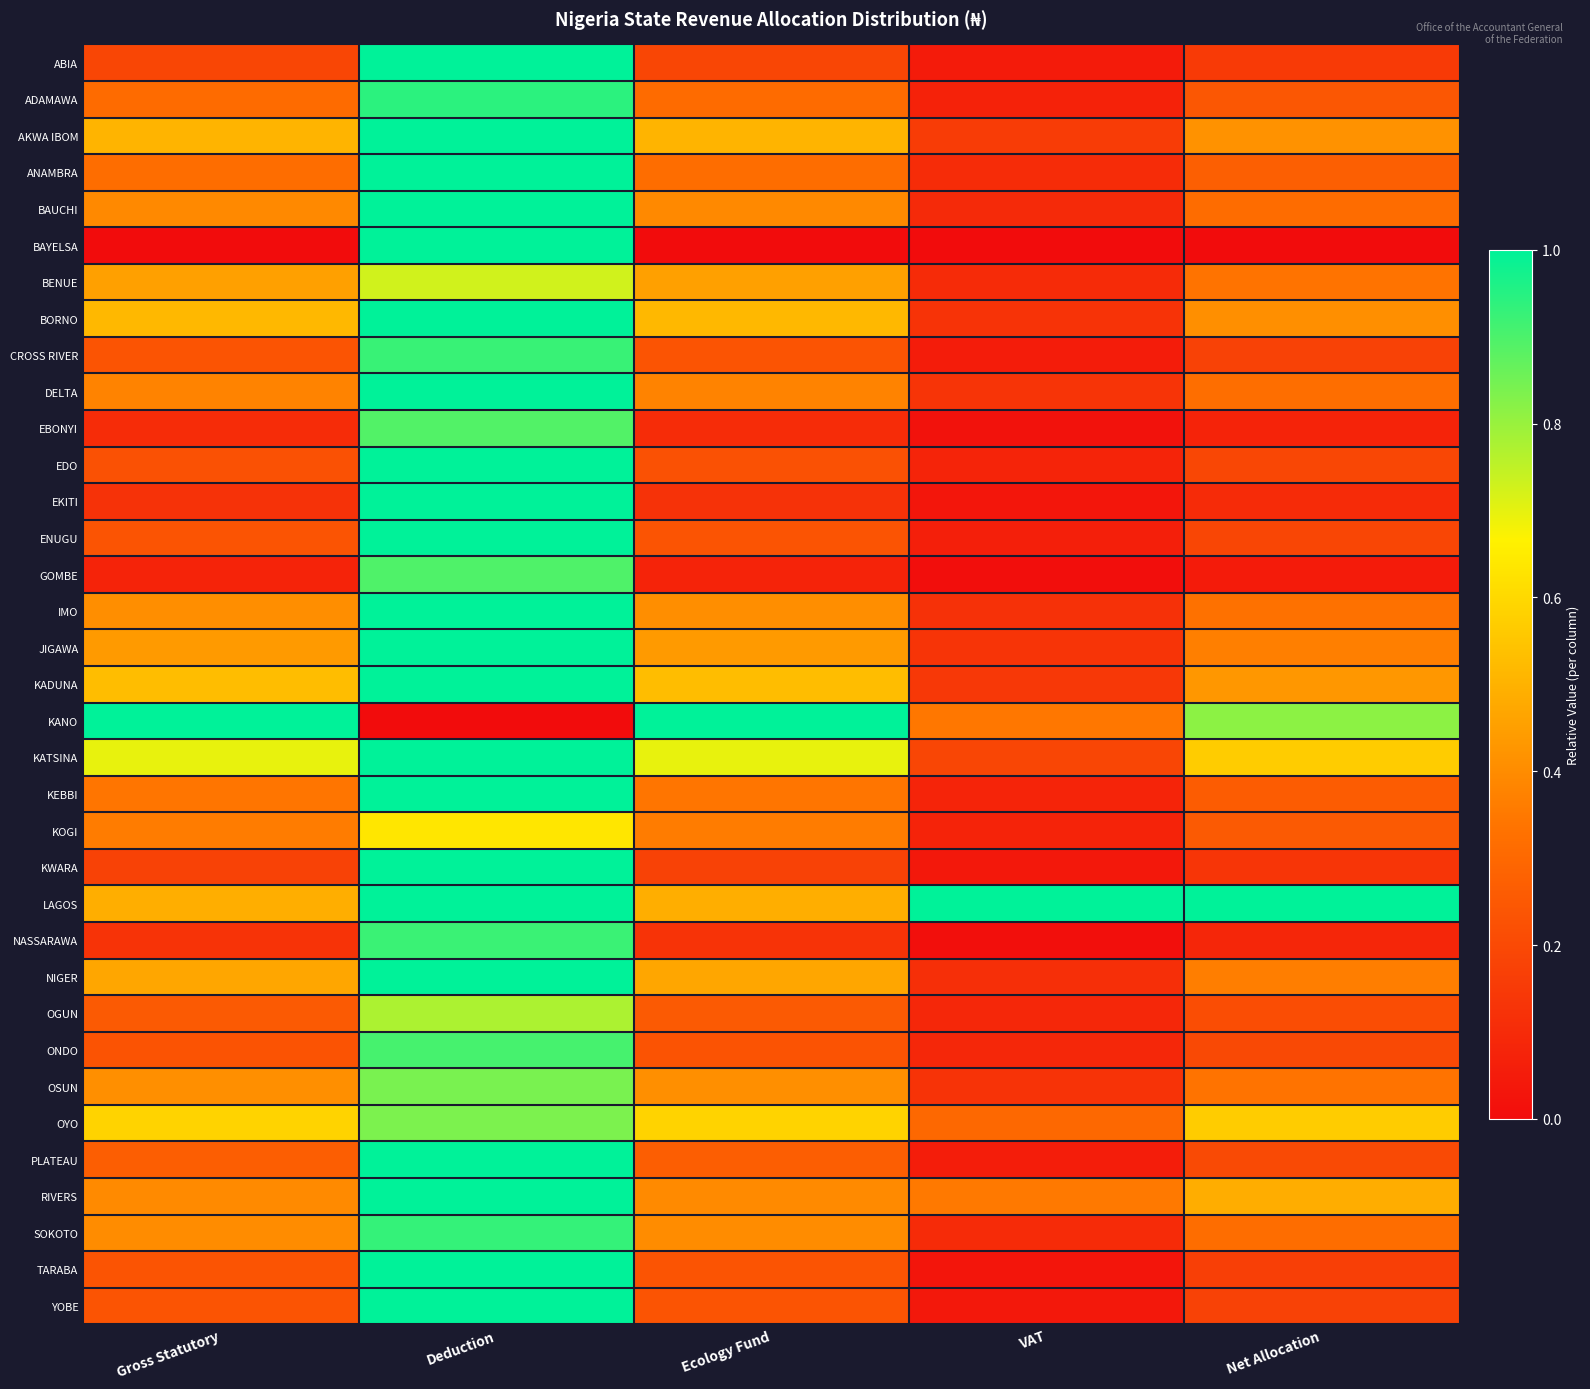

Reading left to right, extract all data points from this chart.

ABIA: Gross Statutory=0.2	Deduction=1.0	Ecology Fund=0.2	VAT=0.0	Net Allocation=0.2
ADAMAWA: Gross Statutory=0.3	Deduction=0.9	Ecology Fund=0.3	VAT=0.1	Net Allocation=0.2
AKWA IBOM: Gross Statutory=0.5	Deduction=1.0	Ecology Fund=0.5	VAT=0.2	Net Allocation=0.4
ANAMBRA: Gross Statutory=0.3	Deduction=1.0	Ecology Fund=0.3	VAT=0.1	Net Allocation=0.3
BAUCHI: Gross Statutory=0.4	Deduction=1.0	Ecology Fund=0.4	VAT=0.1	Net Allocation=0.3
BAYELSA: Gross Statutory=0.0	Deduction=1.0	Ecology Fund=0.0	VAT=0.0	Net Allocation=0.0
BENUE: Gross Statutory=0.5	Deduction=0.7	Ecology Fund=0.5	VAT=0.1	Net Allocation=0.3
BORNO: Gross Statutory=0.5	Deduction=1.0	Ecology Fund=0.5	VAT=0.1	Net Allocation=0.4
CROSS RIVER: Gross Statutory=0.2	Deduction=0.9	Ecology Fund=0.2	VAT=0.1	Net Allocation=0.2
DELTA: Gross Statutory=0.4	Deduction=1.0	Ecology Fund=0.4	VAT=0.1	Net Allocation=0.3
EBONYI: Gross Statutory=0.1	Deduction=0.9	Ecology Fund=0.1	VAT=0.0	Net Allocation=0.1
EDO: Gross Statutory=0.2	Deduction=1.0	Ecology Fund=0.2	VAT=0.1	Net Allocation=0.2
EKITI: Gross Statutory=0.1	Deduction=1.0	Ecology Fund=0.1	VAT=0.0	Net Allocation=0.1
ENUGU: Gross Statutory=0.2	Deduction=1.0	Ecology Fund=0.2	VAT=0.1	Net Allocation=0.2
GOMBE: Gross Statutory=0.1	Deduction=0.9	Ecology Fund=0.1	VAT=0.0	Net Allocation=0.0
IMO: Gross Statutory=0.4	Deduction=1.0	Ecology Fund=0.4	VAT=0.1	Net Allocation=0.3
JIGAWA: Gross Statutory=0.4	Deduction=1.0	Ecology Fund=0.4	VAT=0.1	Net Allocation=0.4
KADUNA: Gross Statutory=0.5	Deduction=1.0	Ecology Fund=0.5	VAT=0.1	Net Allocation=0.4
KANO: Gross Statutory=1.0	Deduction=0.0	Ecology Fund=1.0	VAT=0.3	Net Allocation=0.8
KATSINA: Gross Statutory=0.7	Deduction=1.0	Ecology Fund=0.7	VAT=0.2	Net Allocation=0.6
KEBBI: Gross Statutory=0.3	Deduction=1.0	Ecology Fund=0.3	VAT=0.1	Net Allocation=0.3
KOGI: Gross Statutory=0.4	Deduction=0.6	Ecology Fund=0.4	VAT=0.1	Net Allocation=0.3
KWARA: Gross Statutory=0.2	Deduction=1.0	Ecology Fund=0.2	VAT=0.0	Net Allocation=0.1
LAGOS: Gross Statutory=0.5	Deduction=1.0	Ecology Fund=0.5	VAT=1.0	Net Allocation=1.0
NASSARAWA: Gross Statutory=0.1	Deduction=0.9	Ecology Fund=0.1	VAT=0.0	Net Allocation=0.1
NIGER: Gross Statutory=0.5	Deduction=1.0	Ecology Fund=0.5	VAT=0.1	Net Allocation=0.4
OGUN: Gross Statutory=0.3	Deduction=0.8	Ecology Fund=0.3	VAT=0.1	Net Allocation=0.2
ONDO: Gross Statutory=0.2	Deduction=0.9	Ecology Fund=0.2	VAT=0.1	Net Allocation=0.2
OSUN: Gross Statutory=0.4	Deduction=0.8	Ecology Fund=0.4	VAT=0.1	Net Allocation=0.3
OYO: Gross Statutory=0.6	Deduction=0.8	Ecology Fund=0.6	VAT=0.3	Net Allocation=0.6
PLATEAU: Gross Statutory=0.3	Deduction=1.0	Ecology Fund=0.3	VAT=0.1	Net Allocation=0.2
RIVERS: Gross Statutory=0.4	Deduction=1.0	Ecology Fund=0.4	VAT=0.4	Net Allocation=0.5
SOKOTO: Gross Statutory=0.4	Deduction=0.9	Ecology Fund=0.4	VAT=0.1	Net Allocation=0.3
TARABA: Gross Statutory=0.2	Deduction=1.0	Ecology Fund=0.2	VAT=0.0	Net Allocation=0.2
YOBE: Gross Statutory=0.2	Deduction=1.0	Ecology Fund=0.2	VAT=0.0	Net Allocation=0.2